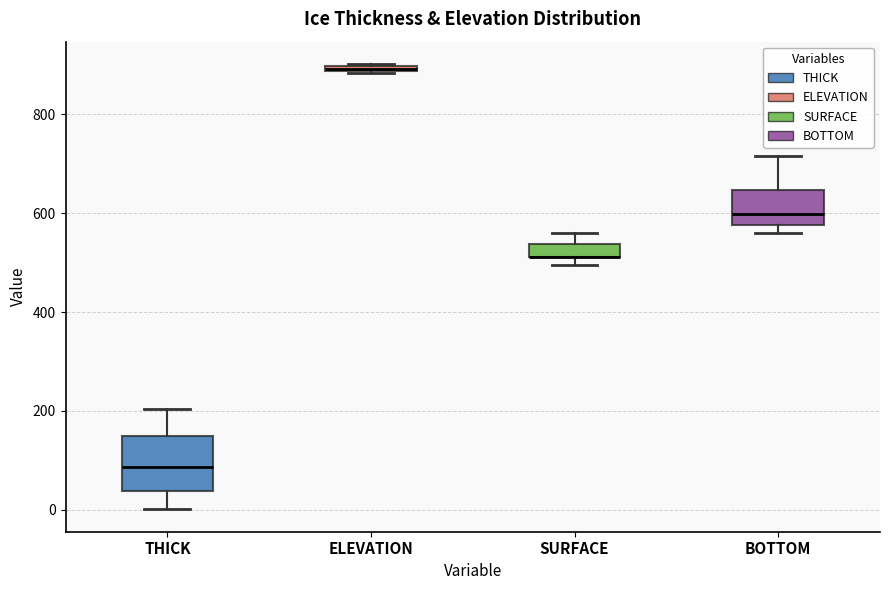

Where is the lower edge of the box for BOTTOM on the y-axis? The values are not printed on the chart, so give them approximately, as read against the axis.

580